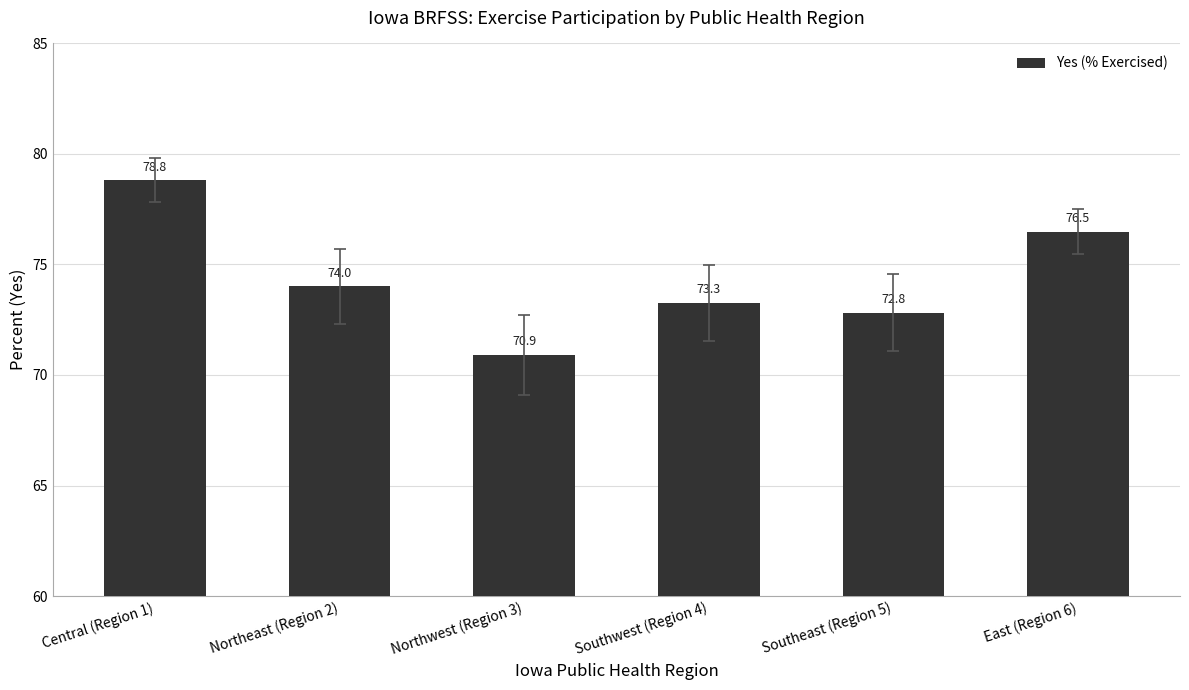

Read the value at Southeast (Region 5).

72.8